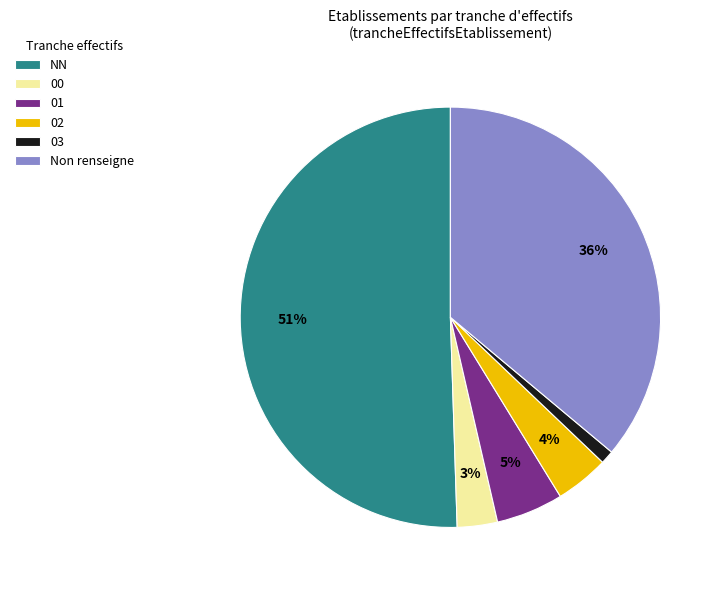

To the nearest percent, what is the difference between the 02 and 03 slice percentages?

3%